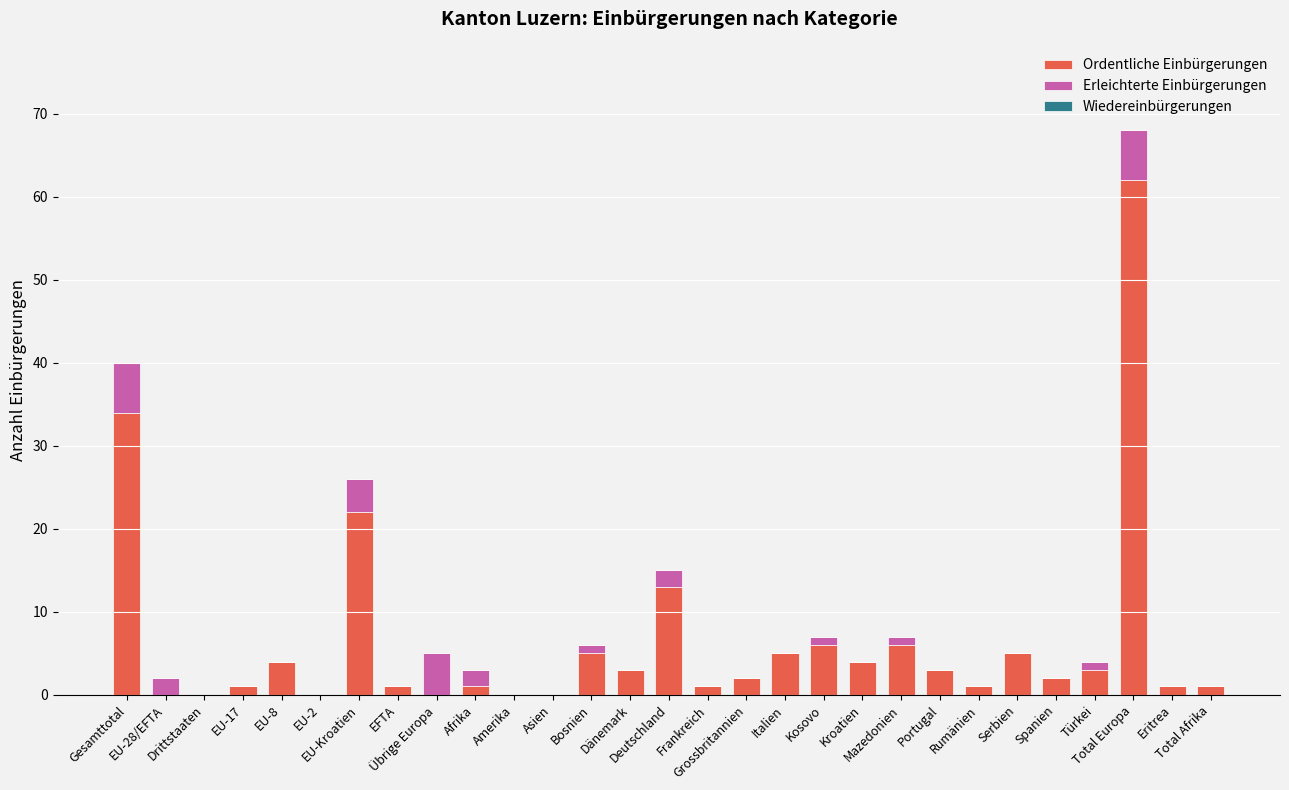

How many data points does each series have?

29